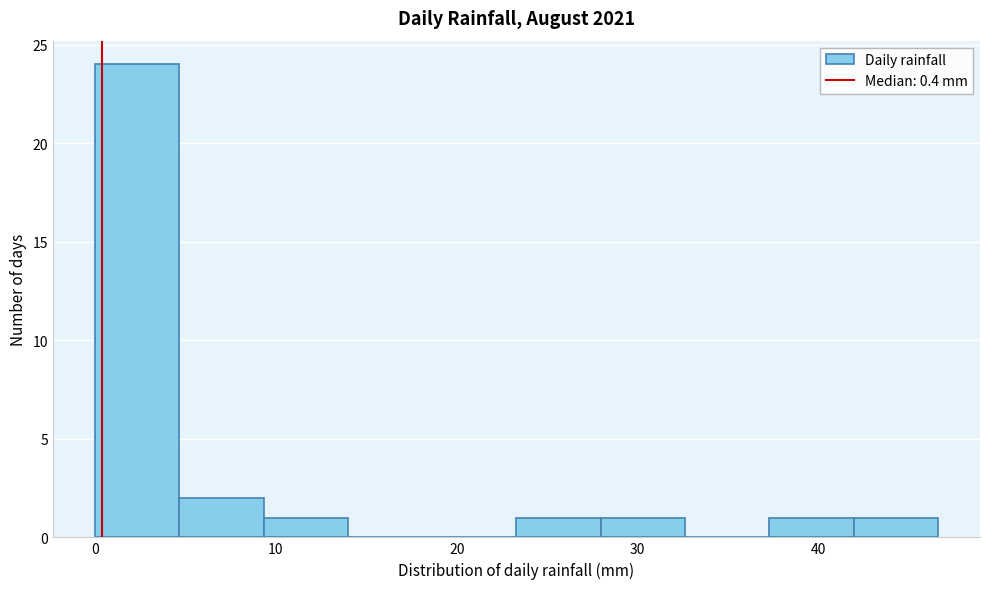

What is the height of the bar covering 5 to 9 on the x-axis? Neither the bar edges nor the heights are printed on the chart, so give them approximately, as read against the axes.

2